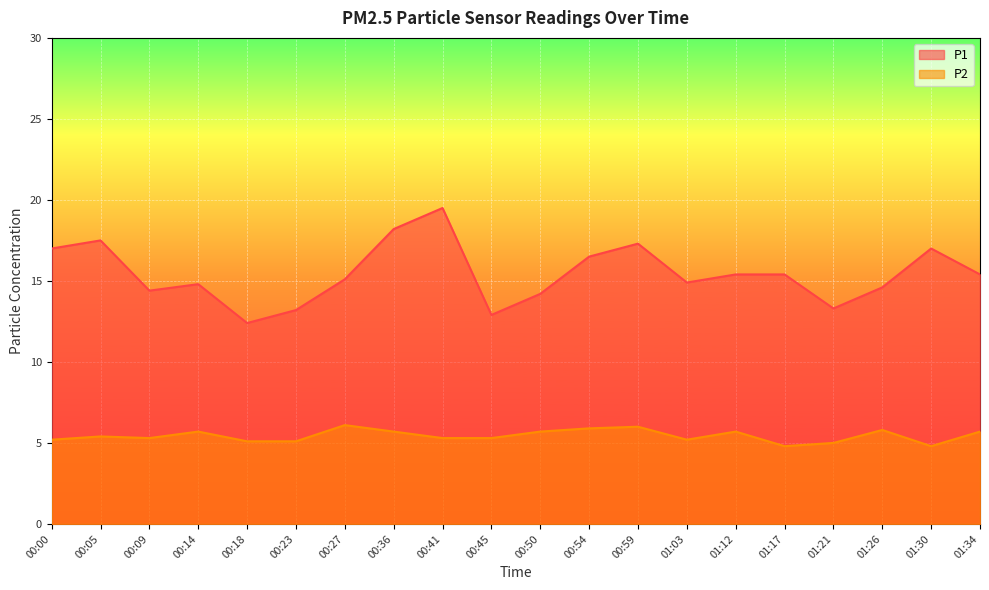

True or false: P2 and P1 cross at least once.

False